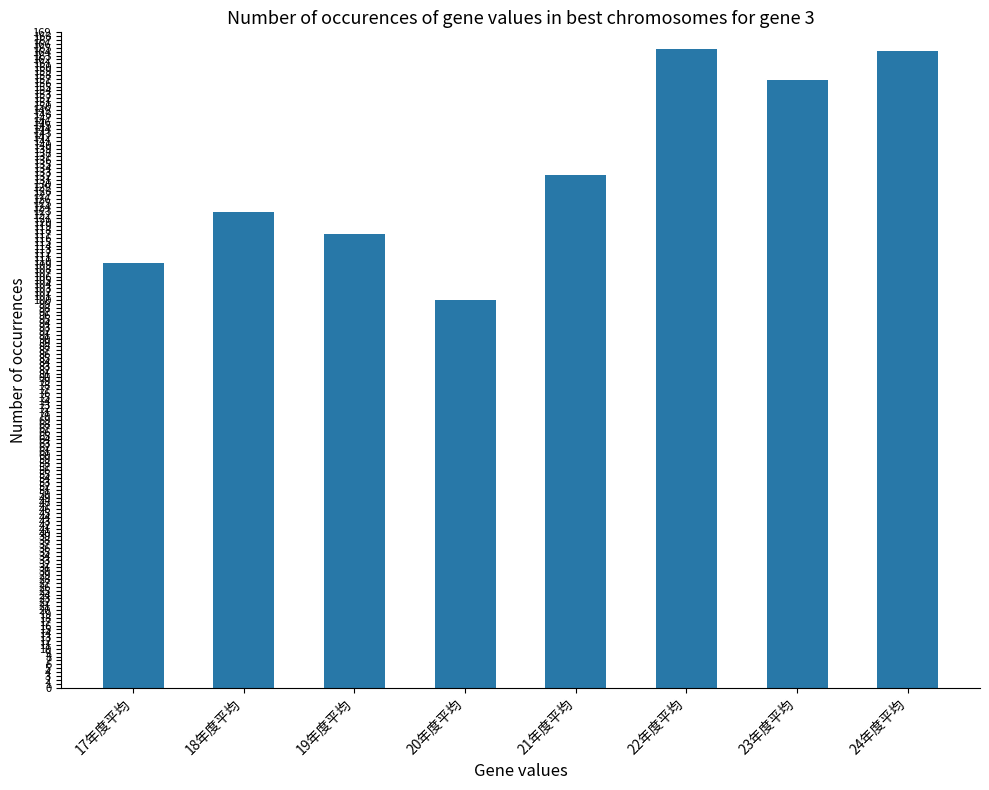

What is the maximum value shown in the chart?

164.7